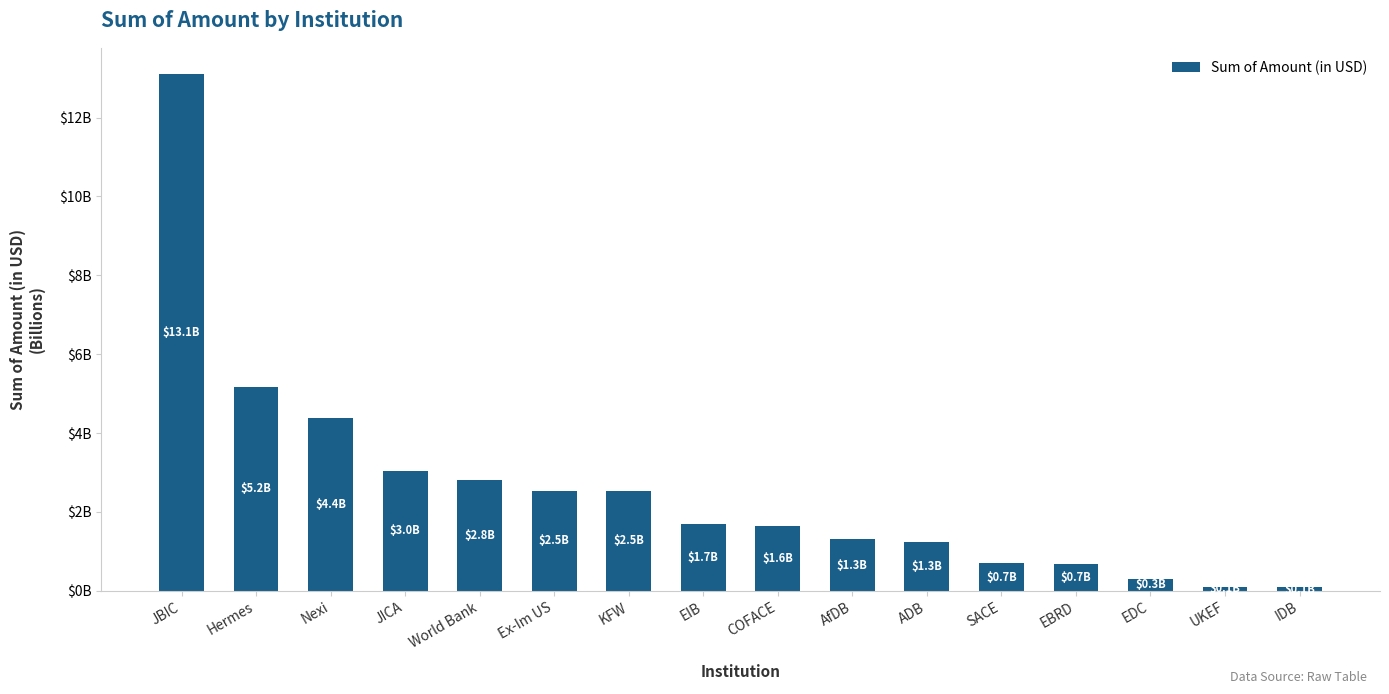

Which label corresponds to the smallest value in the chart?

IDB